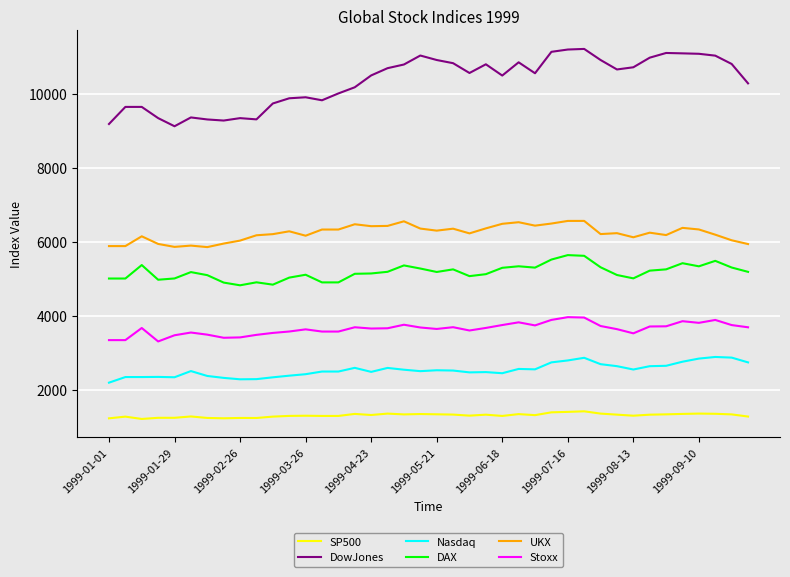

True or false: UKX has more than 1 points higher than both neighbors.

True